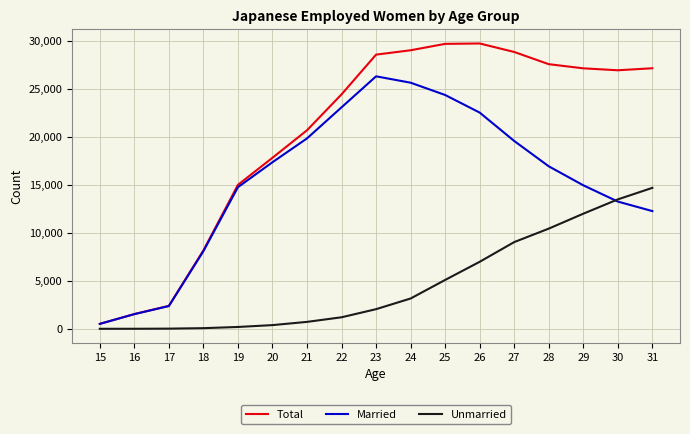

Does the chart have visible grid lines?

Yes